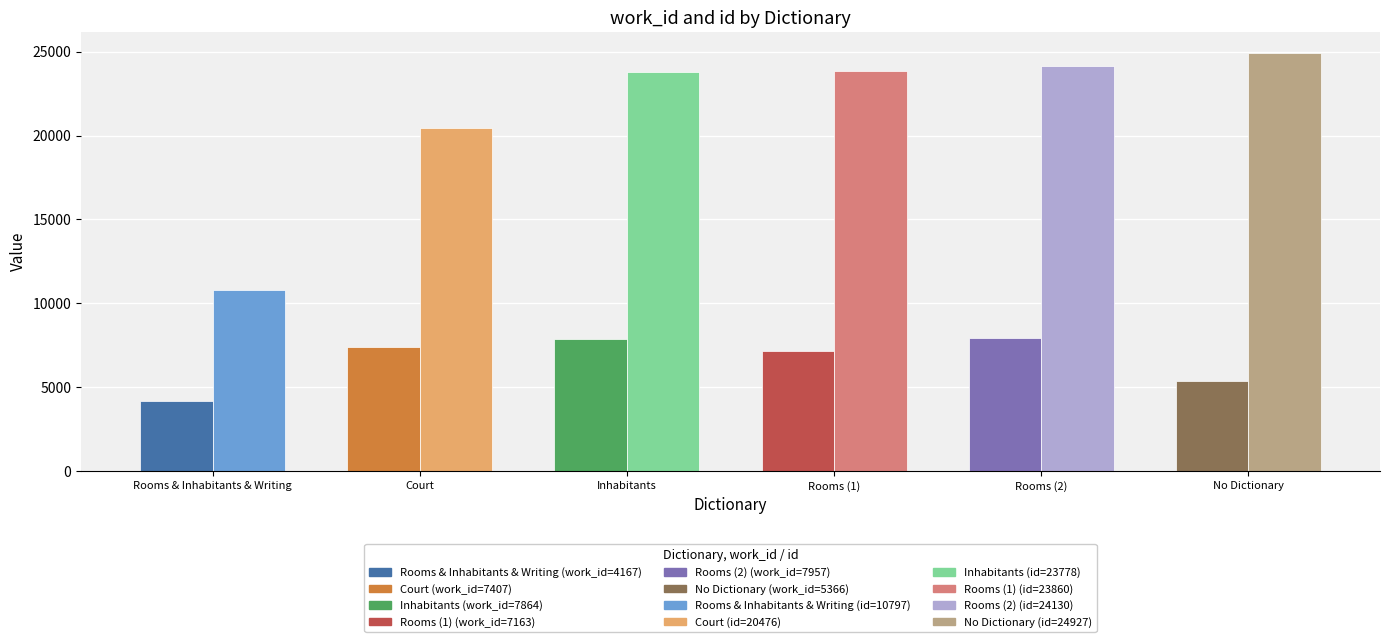

Which category has the lowest value across all series?

Rooms & Inhabitants & Writing